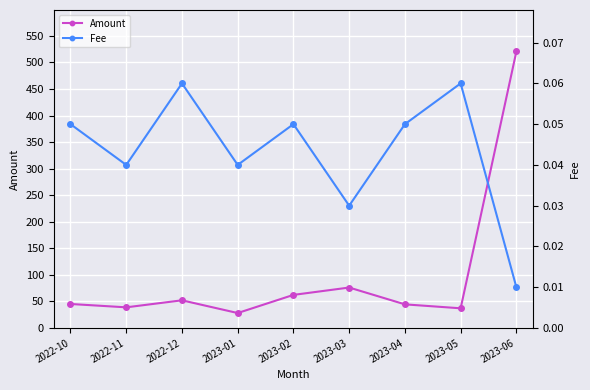

Where is Amount nearest to the value 274?

2023-03